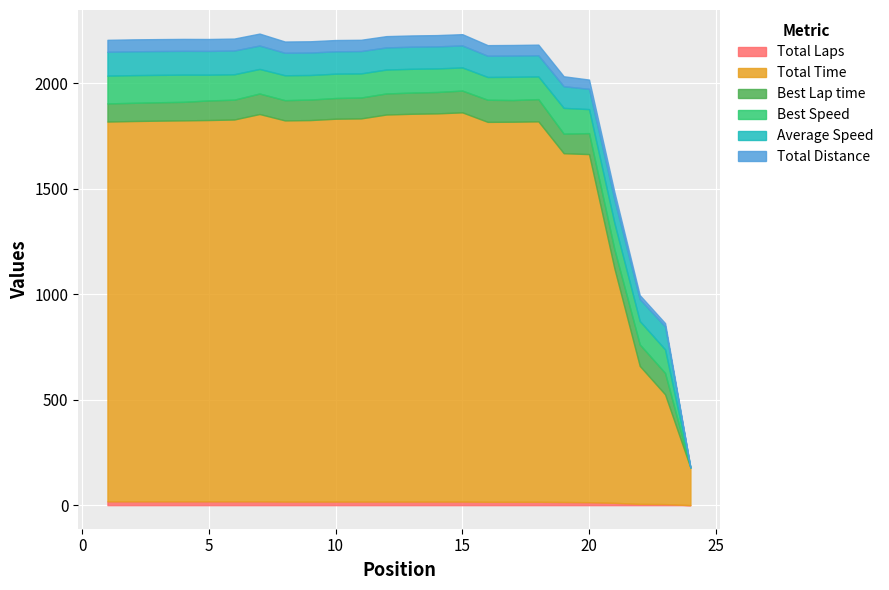

Where is the first local maximum for Average Speed?

19